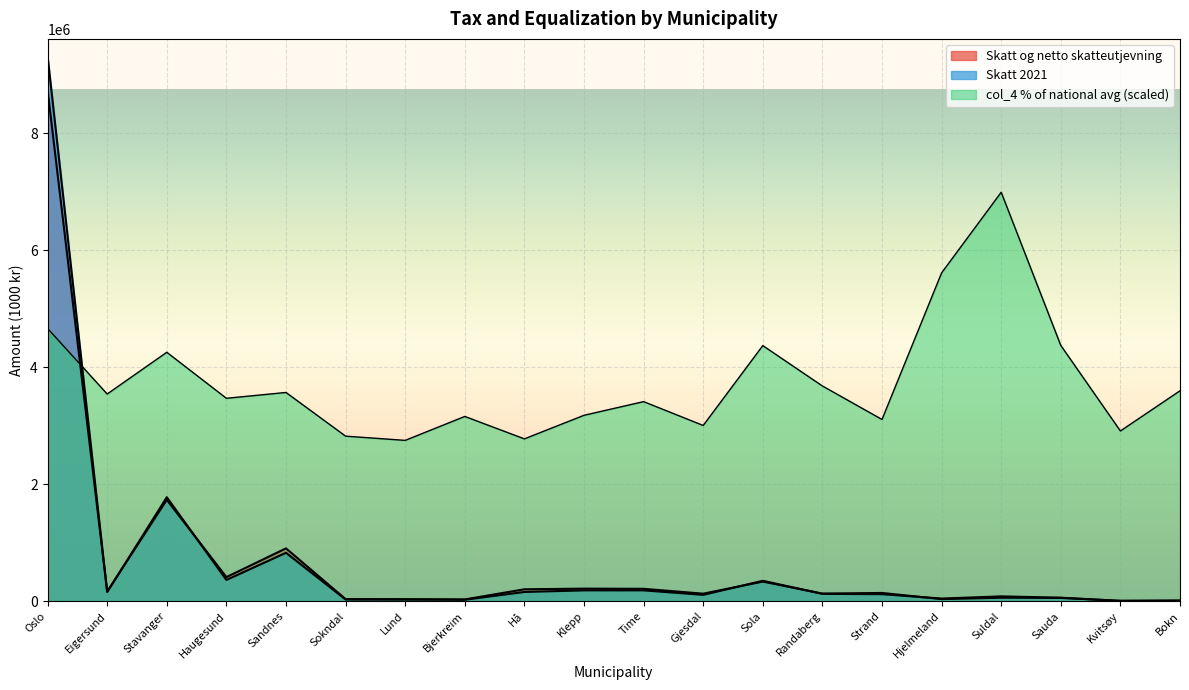

True or false: col_4 (% of national avg) has a value of 3597715.3 at Bokn.

True